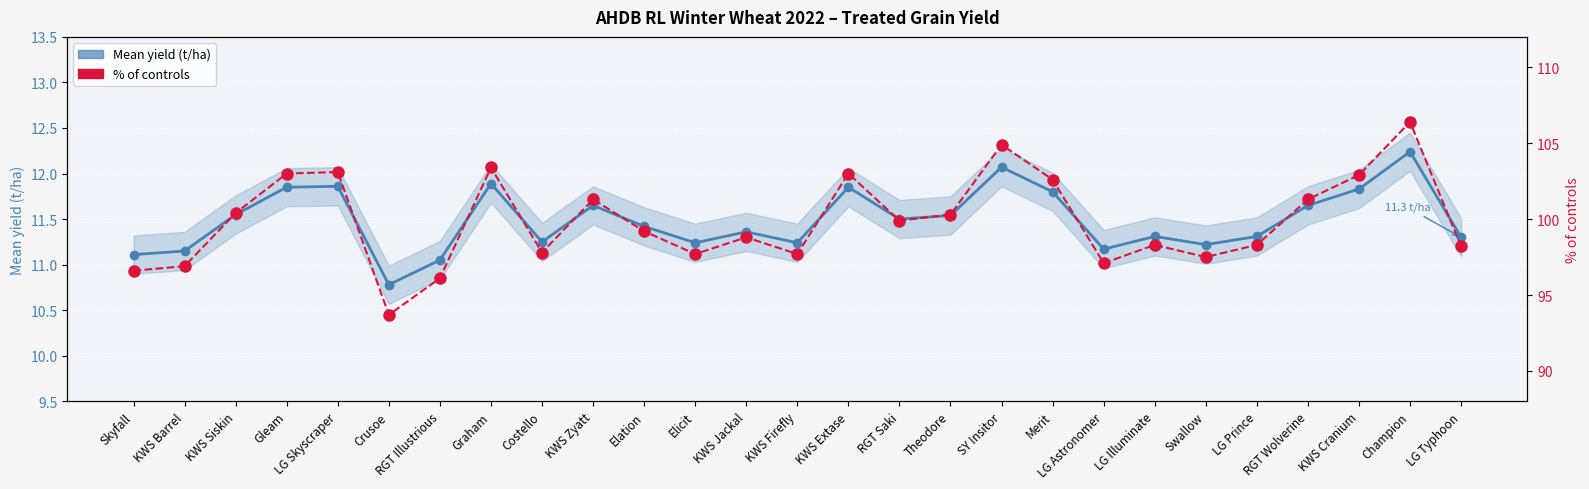

Reading left to right, list all the values displayed in this chart.

Mean yield (t/ha): Skyfall=11.1	KWS Barrel=11.2	KWS Siskin=11.6	Gleam=11.8	LG Skyscraper=11.9	Crusoe=10.8	RGT Illustrious=11.1	Graham=11.9	Costello=11.2	KWS Zyatt=11.7	Elation=11.4	Elicit=11.2	KWS Jackal=11.4	KWS Firefly=11.2	KWS Extase=11.8	RGT Saki=11.5	Theodore=11.5	SY Insitor=12.1	Merit=11.8	LG Astronomer=11.2	LG Illuminate=11.3	Swallow=11.2	LG Prince=11.3	RGT Wolverine=11.7	KWS Cranium=11.8	Champion=12.2	LG Typhoon=11.3
% of controls: Skyfall=96.6	KWS Barrel=96.9	KWS Siskin=100.4	Gleam=103.0	LG Skyscraper=103.1	Crusoe=93.7	RGT Illustrious=96.1	Graham=103.4	Costello=97.8	KWS Zyatt=101.3	Elation=99.2	Elicit=97.7	KWS Jackal=98.8	KWS Firefly=97.7	KWS Extase=103.0	RGT Saki=99.9	Theodore=100.3	SY Insitor=104.9	Merit=102.6	LG Astronomer=97.1	LG Illuminate=98.3	Swallow=97.5	LG Prince=98.3	RGT Wolverine=101.3	KWS Cranium=102.9	Champion=106.4	LG Typhoon=98.2